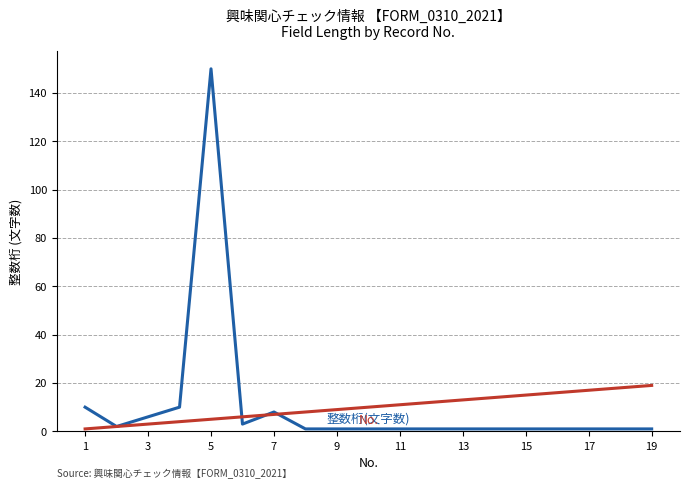

What is the maximum value shown in the chart?

150